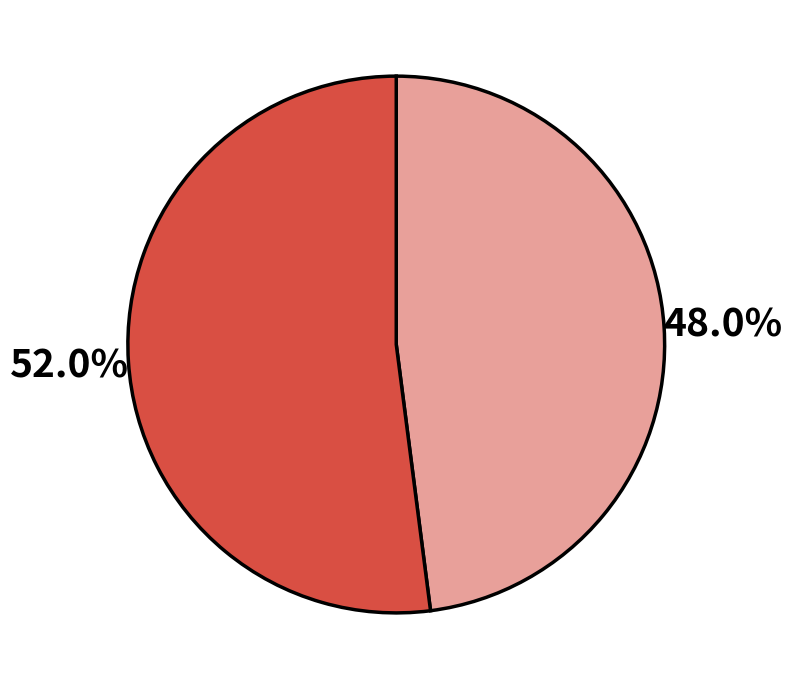

Is there a majority slice in this chart?

Yes